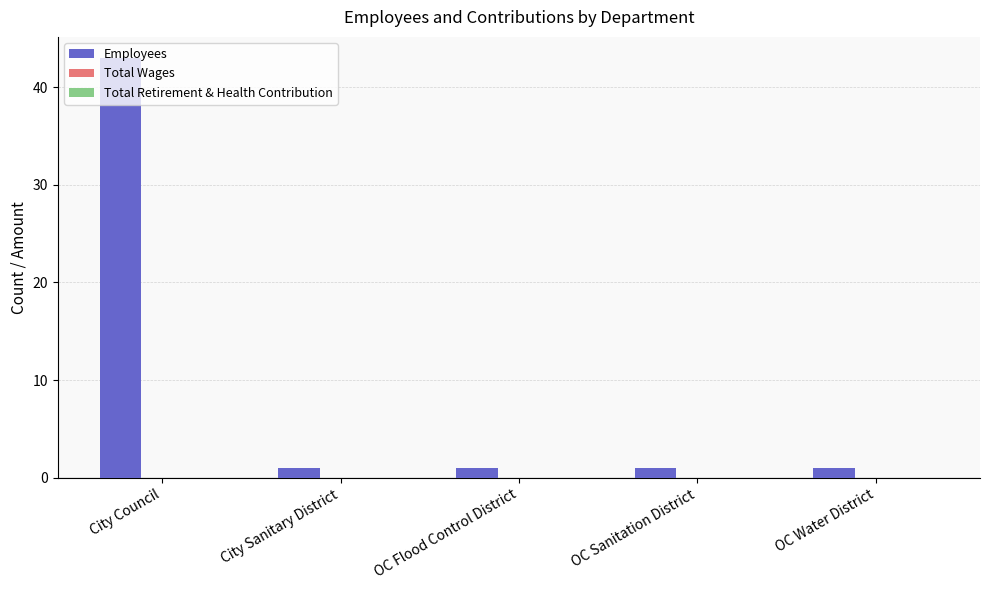

Are the bars horizontal?

No